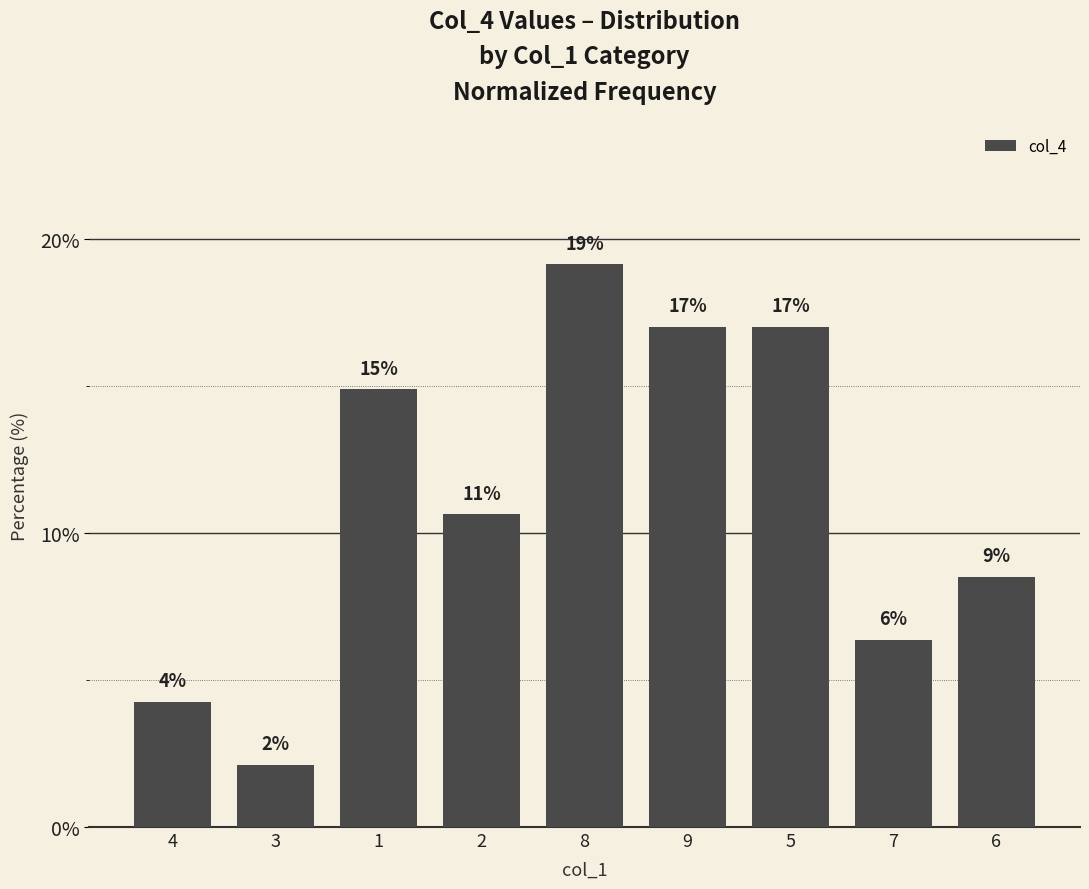

What is the average value?

11.1